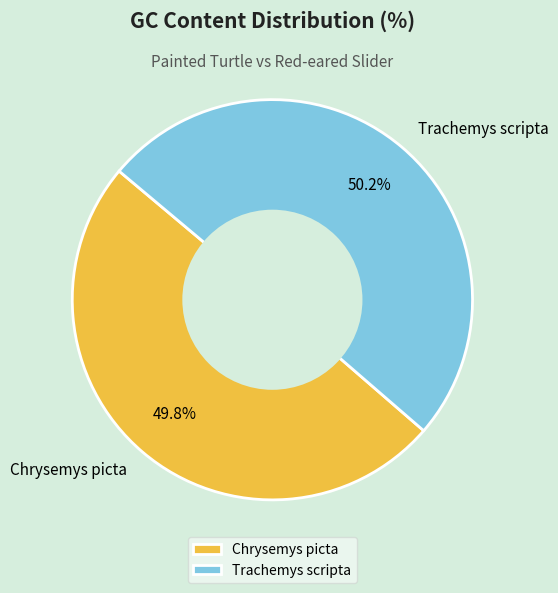

The Trachemys scripta slice represents 45% of the pie. True or false?

False